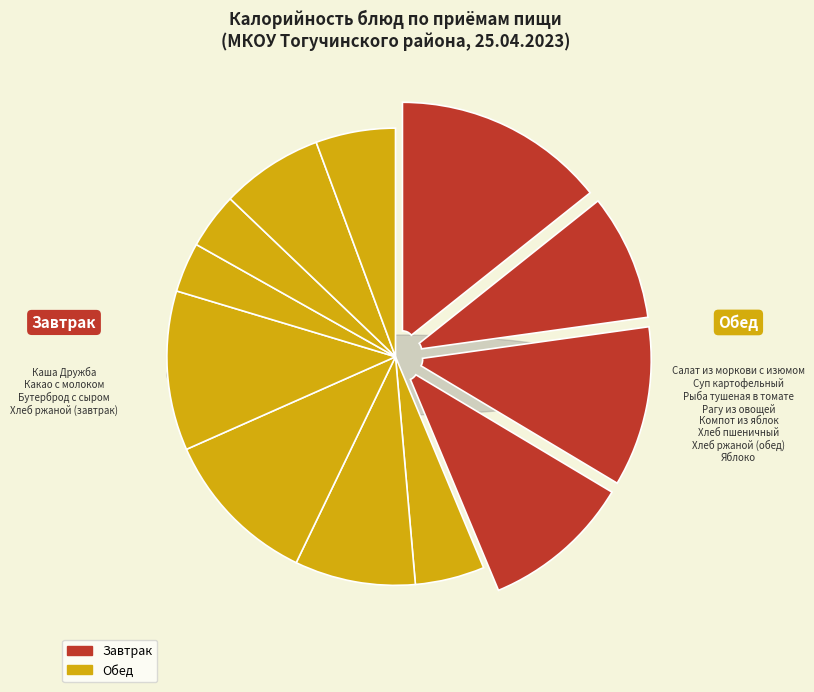

Approximately how many times larger is the value at Хлеб ржаной (завтрак) compared to Каша Дружба?

0.7